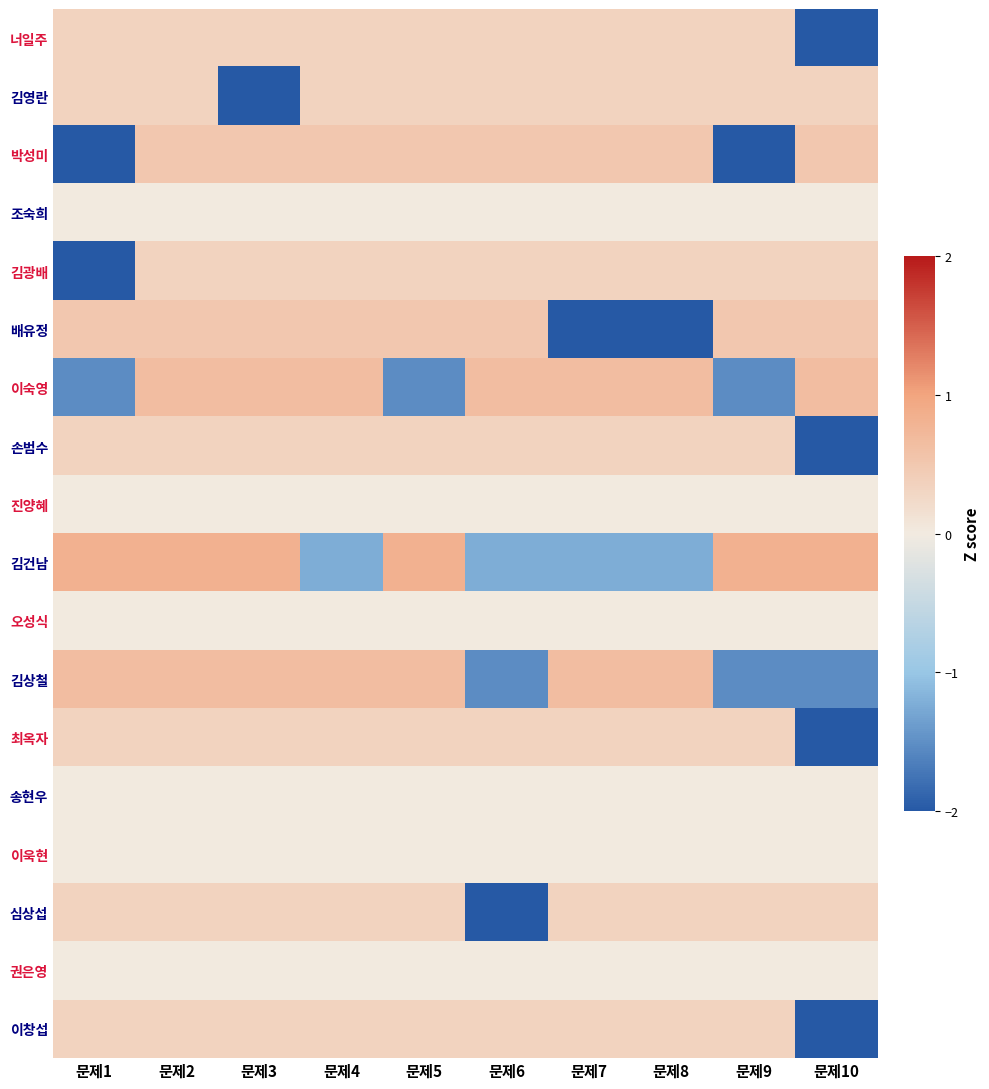

What is the smallest value displayed?

-3.0